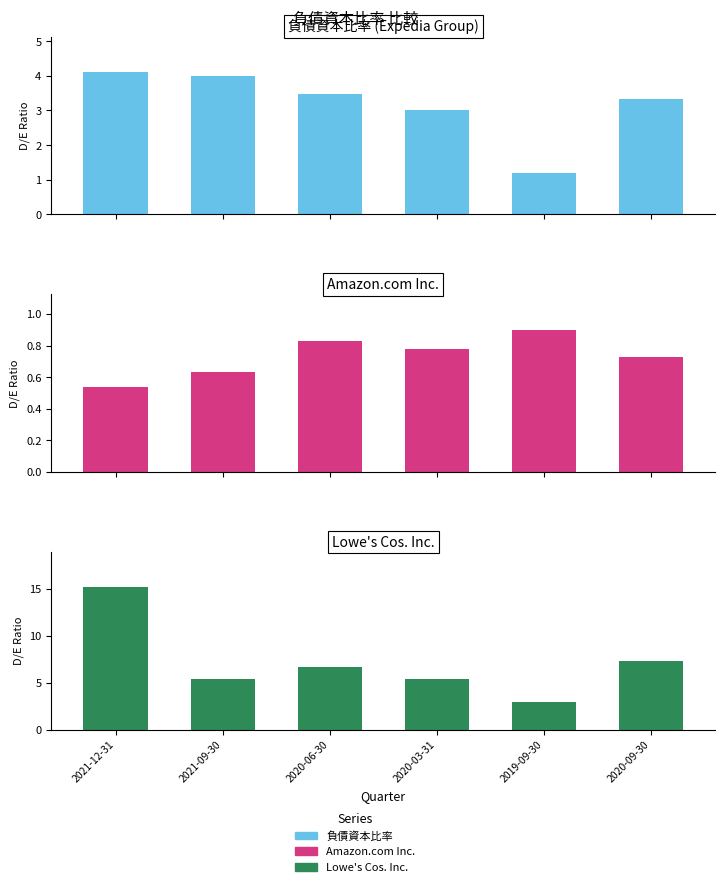

What is the value of the Amazon.com Inc. bar at the 5th from the left?

0.9